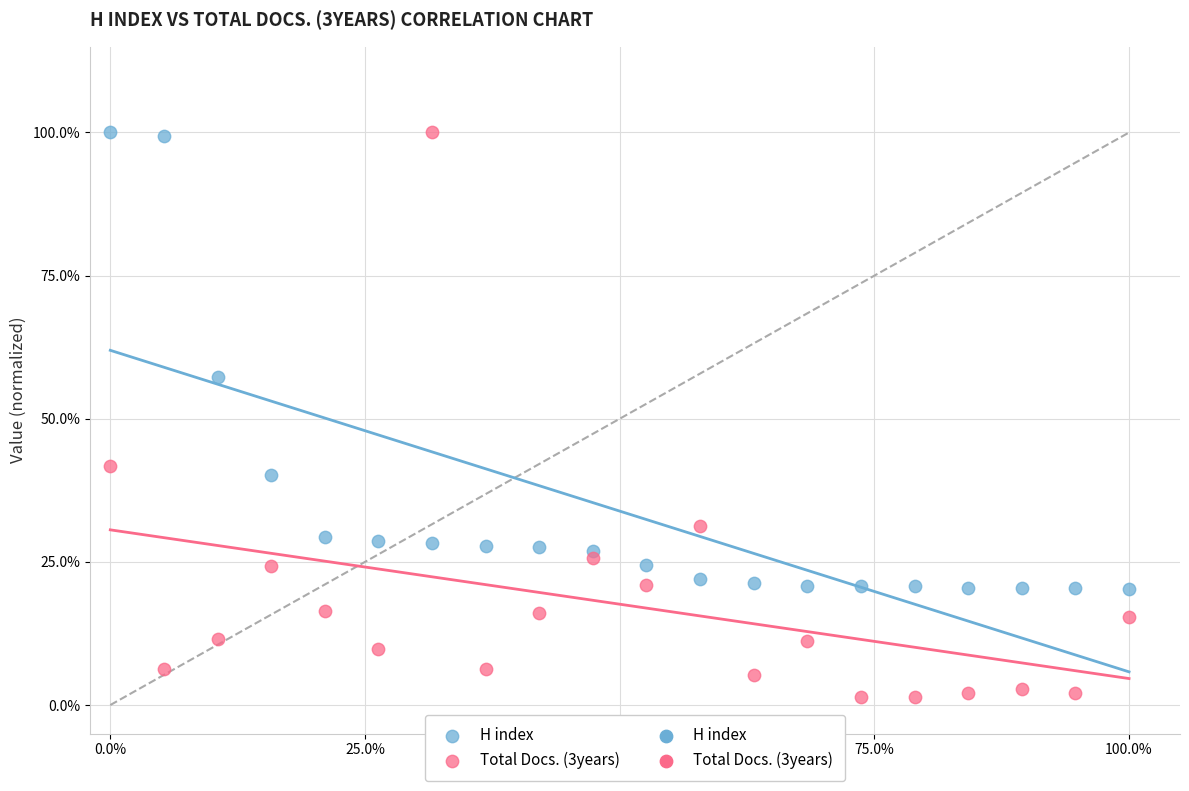

Which series contains the lowest Y value?

Total Docs. (3years)